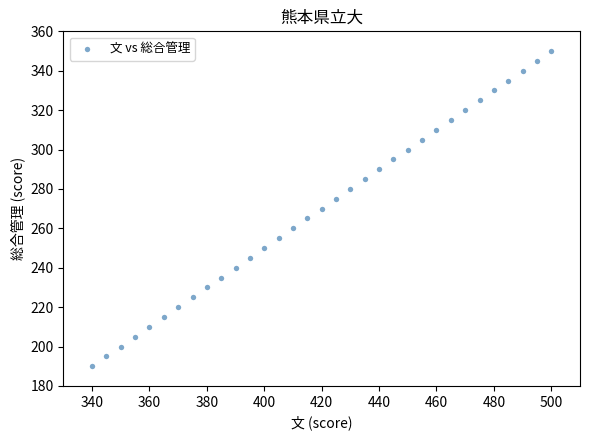

What is the range of Y values (max minus min)?

160